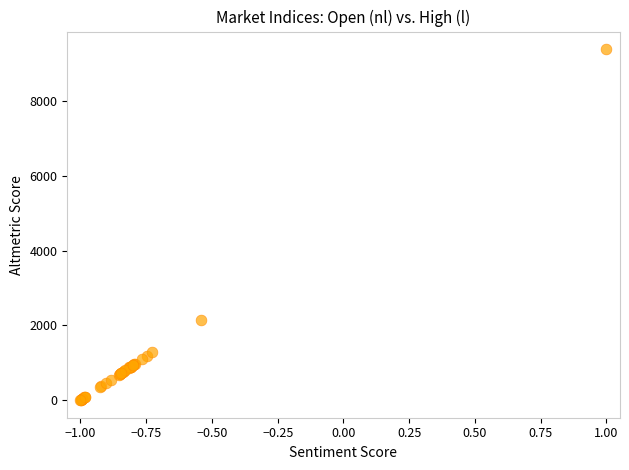

What Y value in the scatter plot is closest to 4697?

2154.7